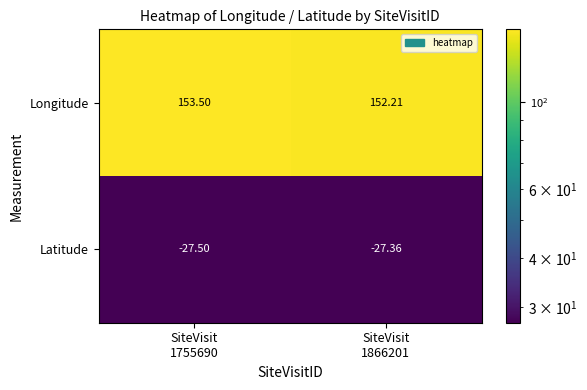

Which series has the largest range (max minus min)?

Longitude